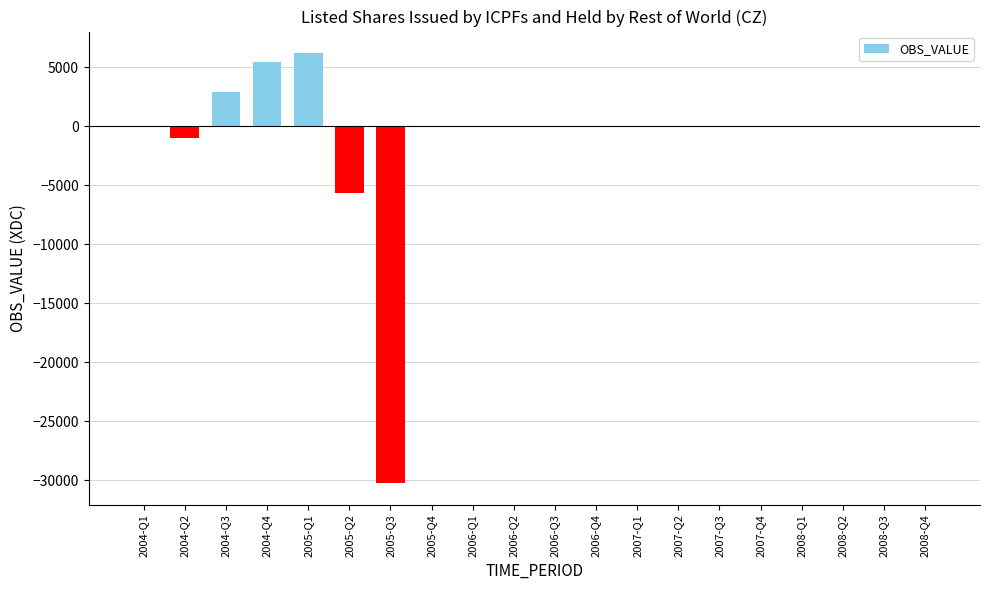

Reading right to left, what are all the values shown in this chart?

0	0	0	0	0	0	0	0	0	0	0	0	0	-30235	-5693	6184	5417	2903	-974	0